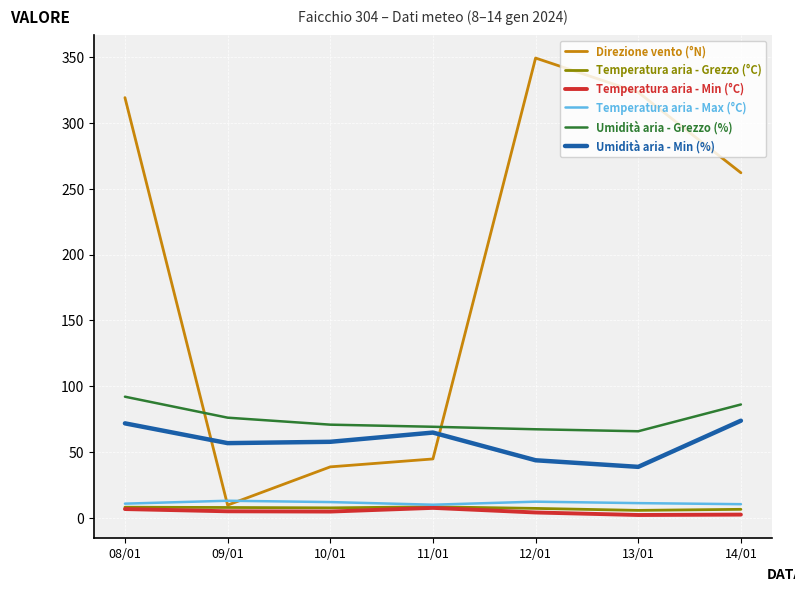

Which series has the largest total across all categories?

Direzione vento (°N)